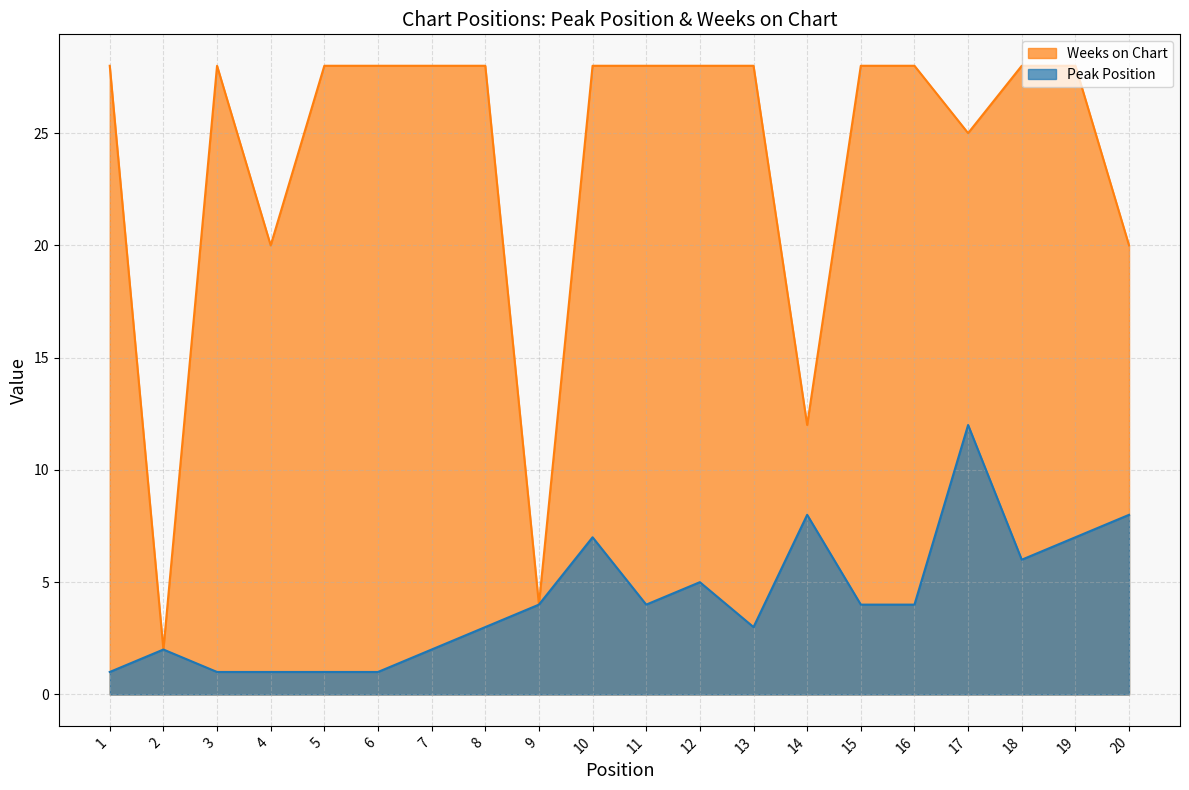

What is the difference between the maximum and minimum values in the Peak Position series?

11